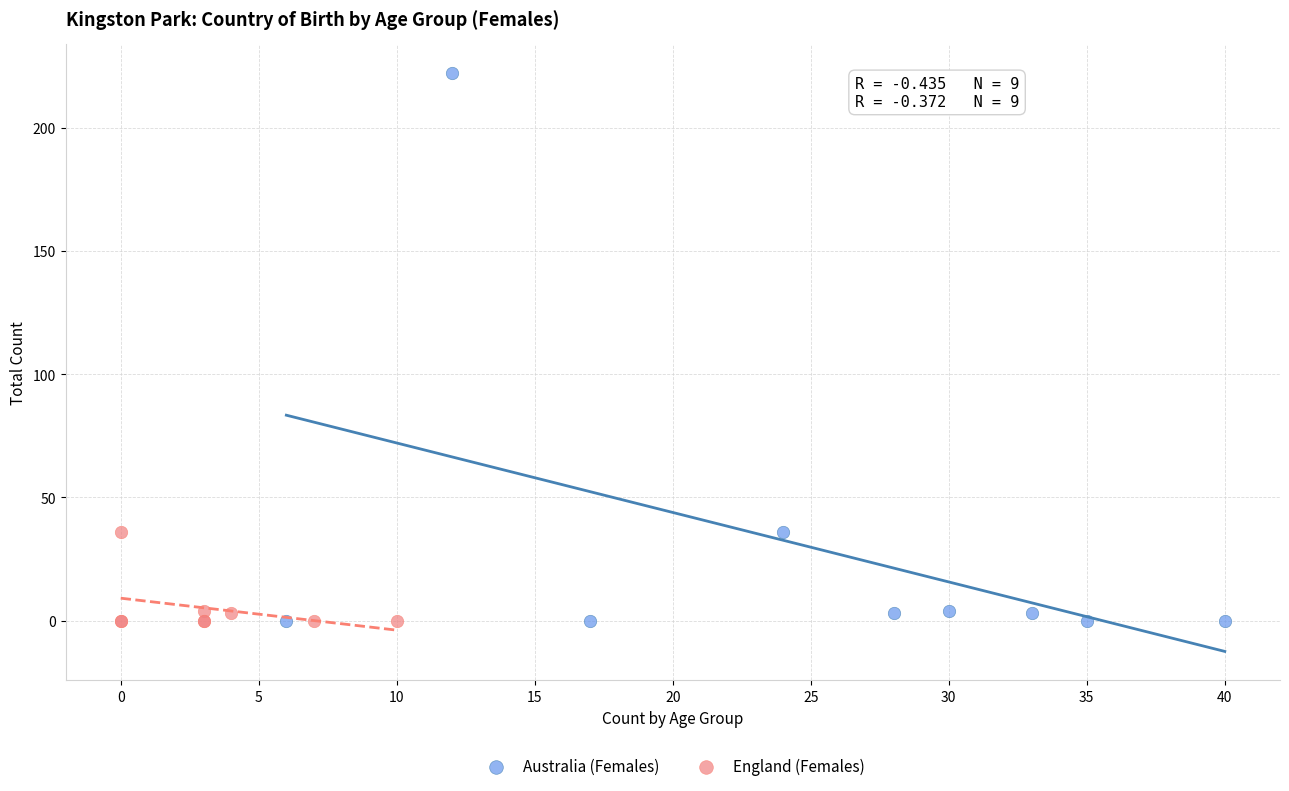

Which series has the widest spread of Y values?

Australia (Females)